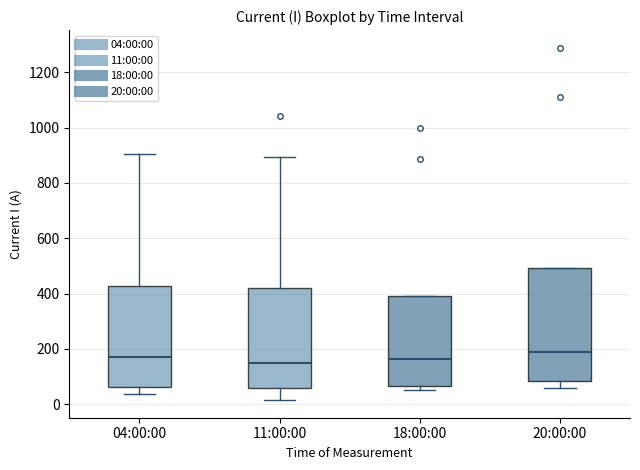

Which box is the tallest, from its lower edge to its upper edge?

20:00:00